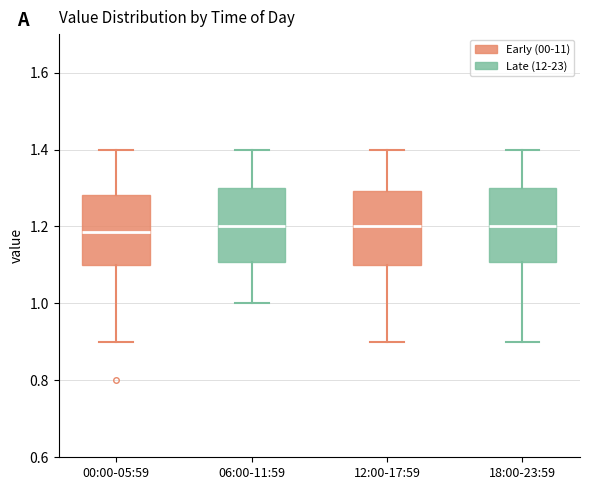

Where is the lower edge of the box for 18:00-23:59 on the y-axis? The values are not printed on the chart, so give them approximately, as read against the axis.

1.10